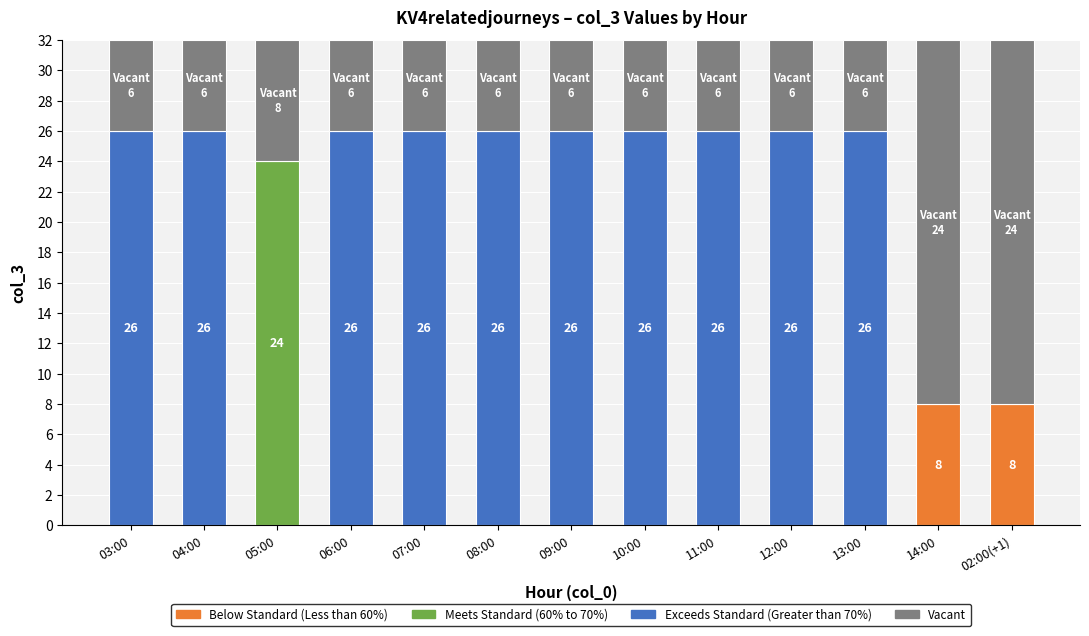

What is the ratio of the value at 07:00 to the value at 13:00?

1.0